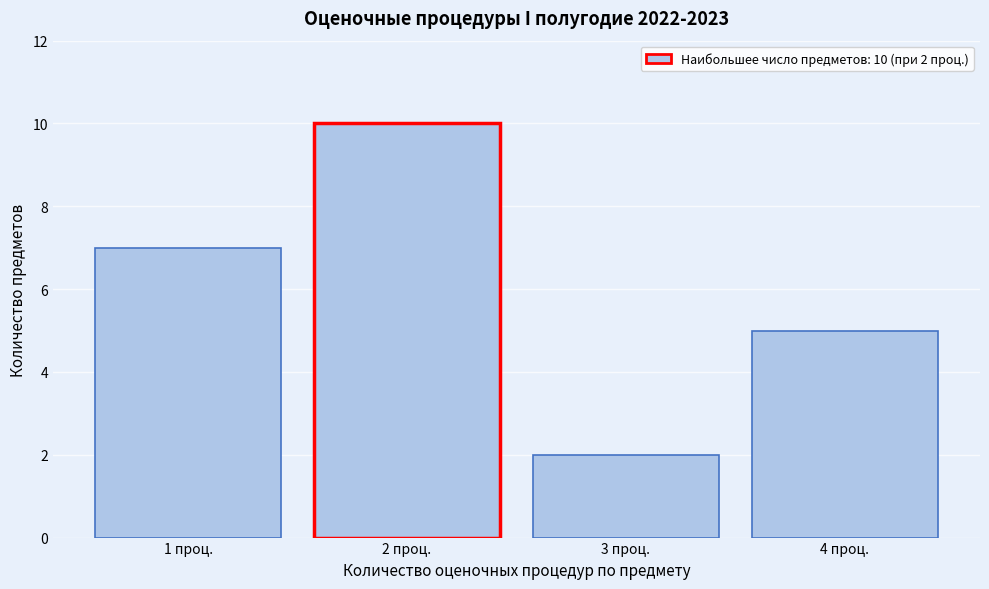

Which range on the x-axis has the tallest bar?

1.5 to 2.5